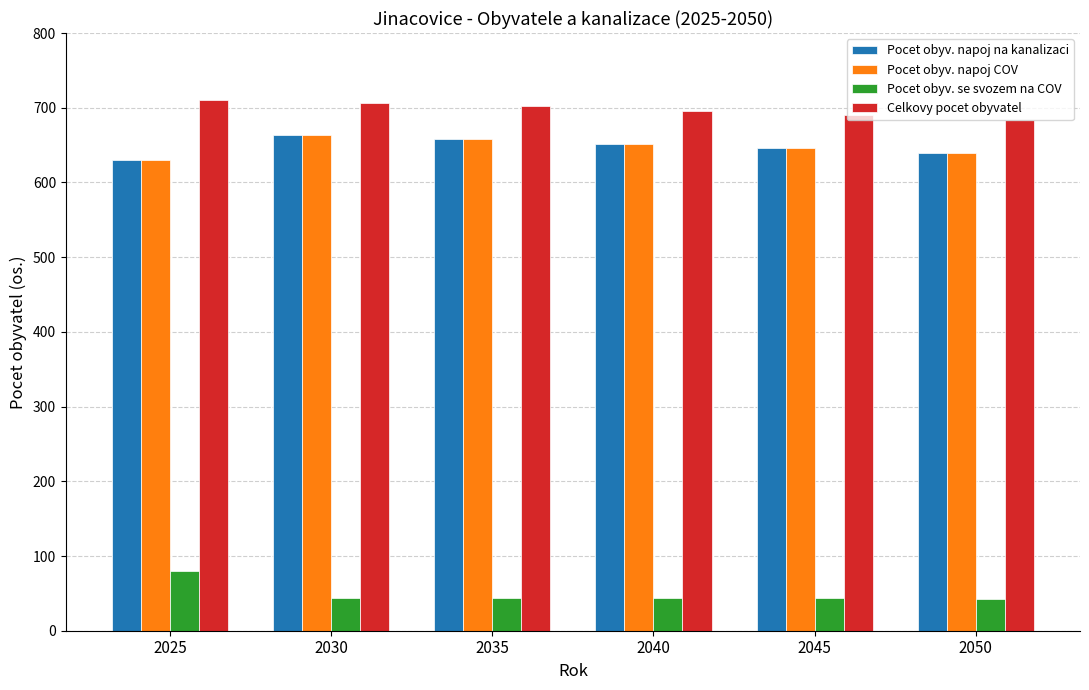

How many values in the Celkovy pocet obyvatel series are below 702?

3